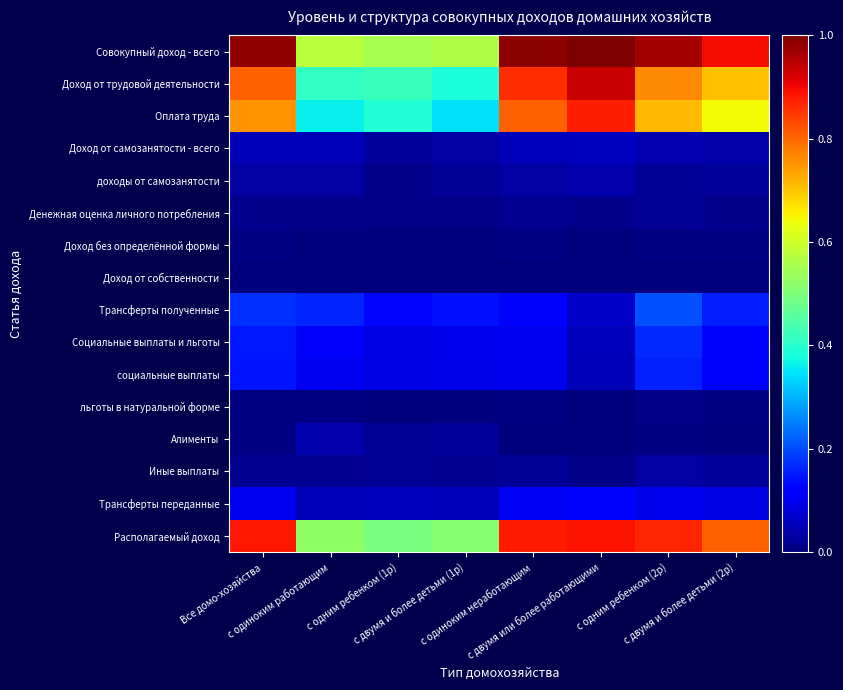

At how many categories does at least one series exceed 0?

8